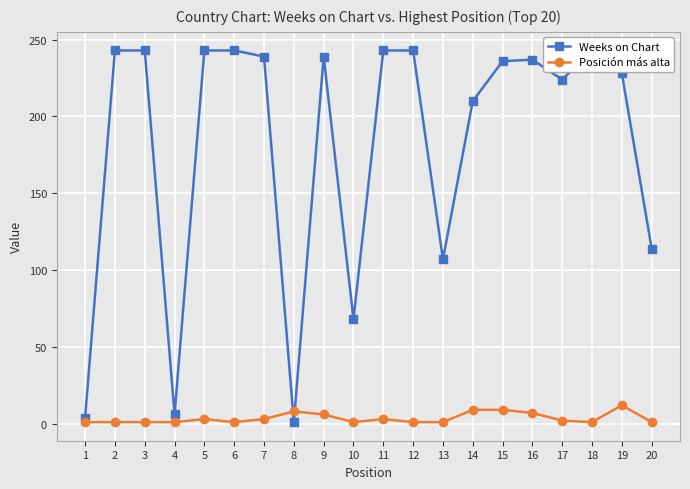

Rank the categories by Weeks on Chart value from lowest to highest.

8, 1, 4, 10, 13, 20, 14, 17, 19, 15, 16, 7, 9, 2, 3, 5, 6, 11, 12, 18